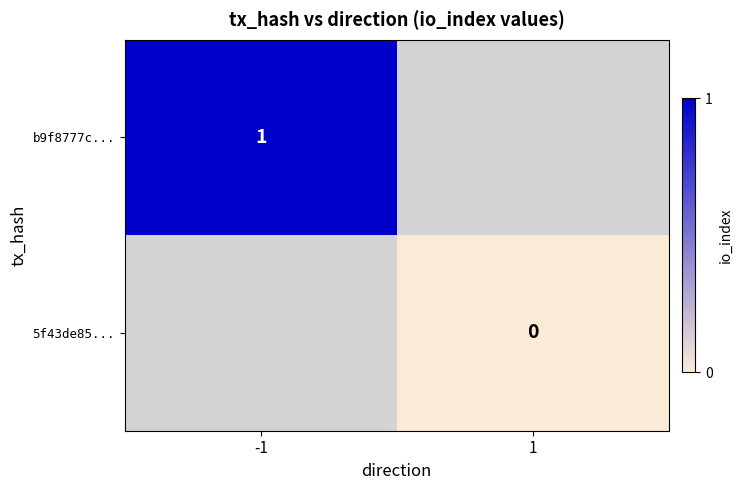

Is it true that b9f8777c... equals 1 at -1?

True